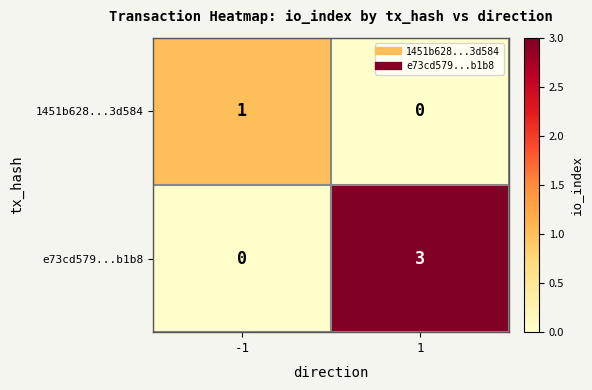

Is it true that e73cd579...b1b8 equals 0 at -1?

True